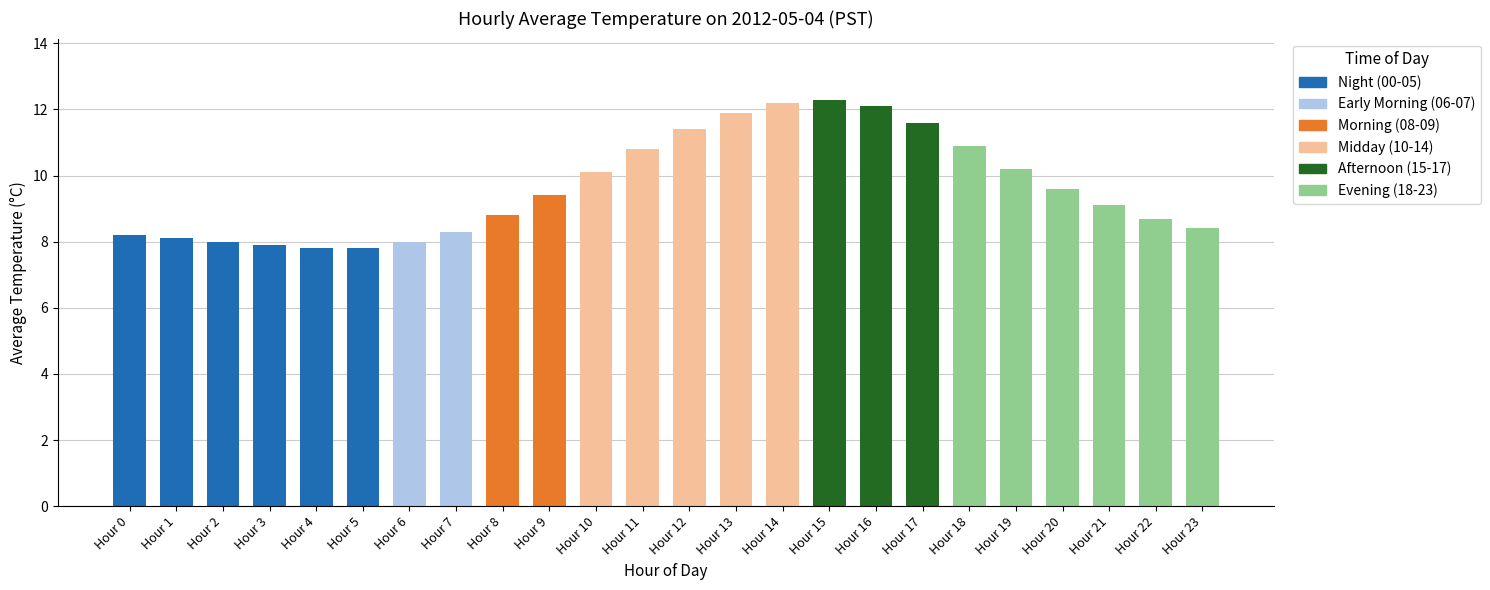

Reading left to right, extract all data points from this chart.

8.2	8.1	8.0	7.9	7.8	7.8	8.0	8.3	8.8	9.4	10.1	10.8	11.4	11.9	12.2	12.3	12.1	11.6	10.9	10.2	9.6	9.1	8.7	8.4